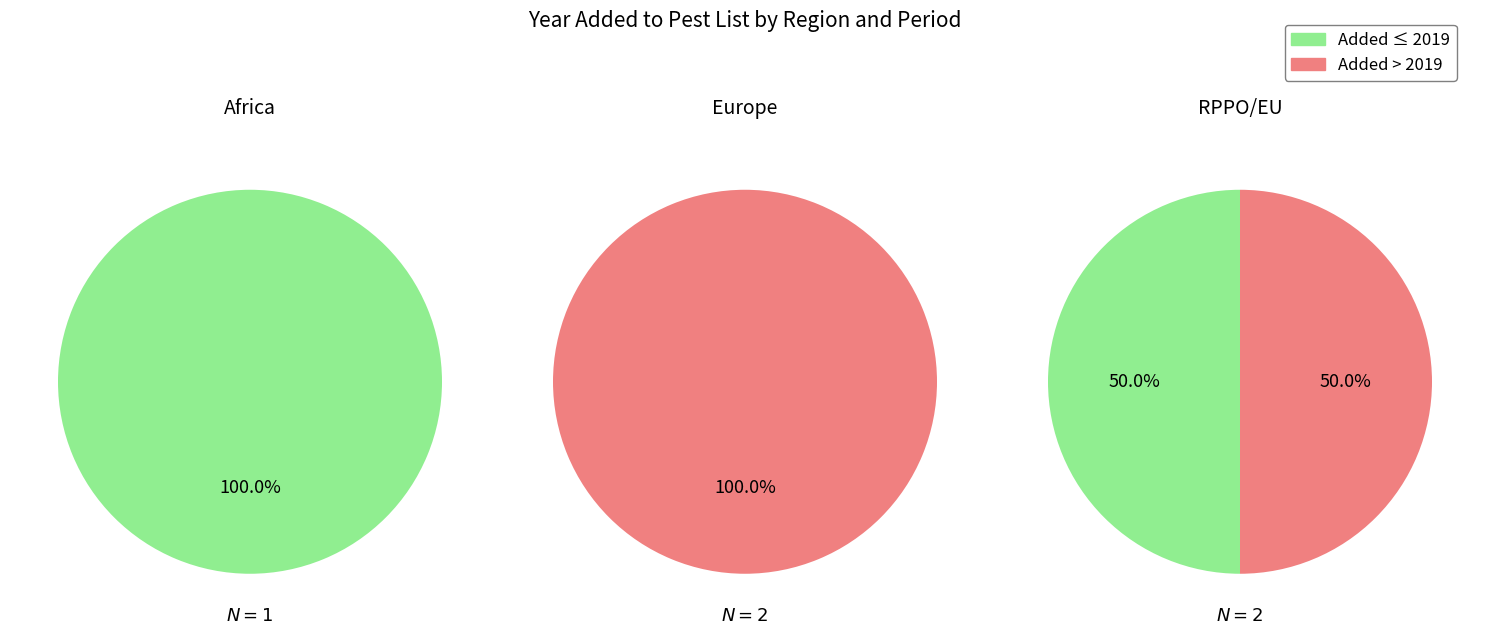

Is it true that 1 is 9% of the pie?

False